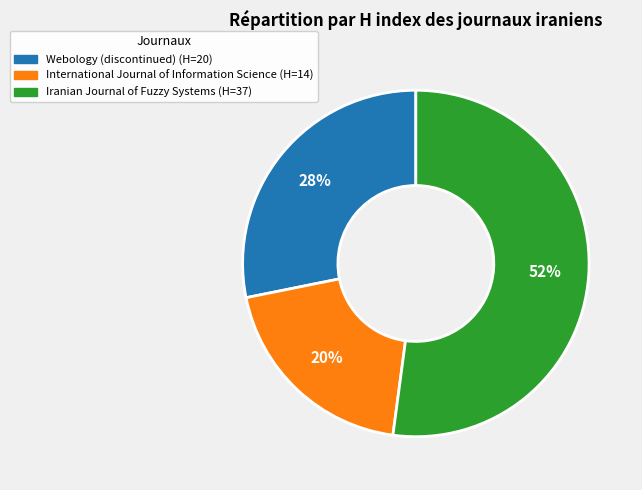

Is it true that International Journal of Information Science is 25% of the pie?

False